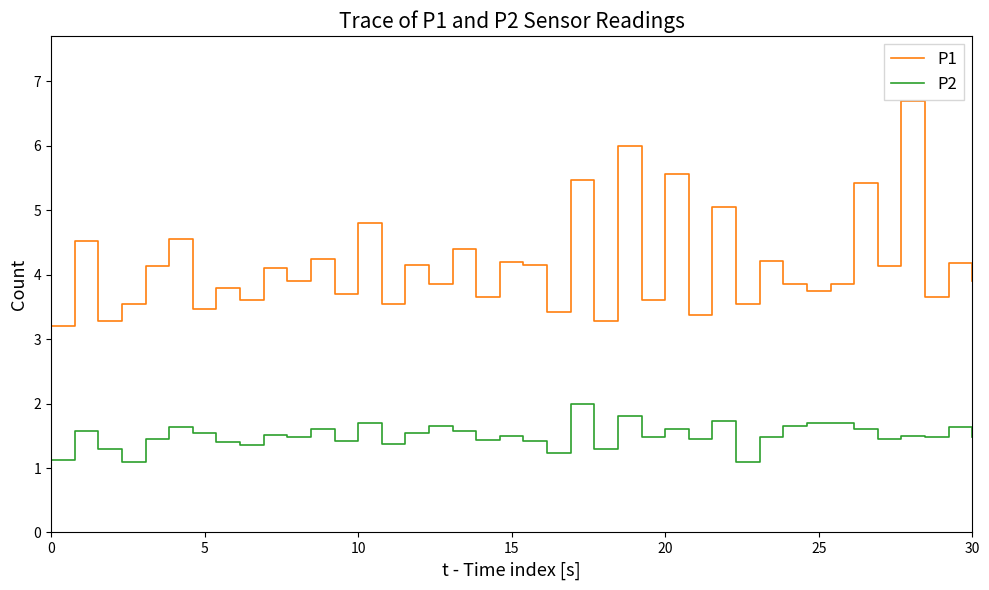

List the series in order of their peak value, lowest first.

P2, P1